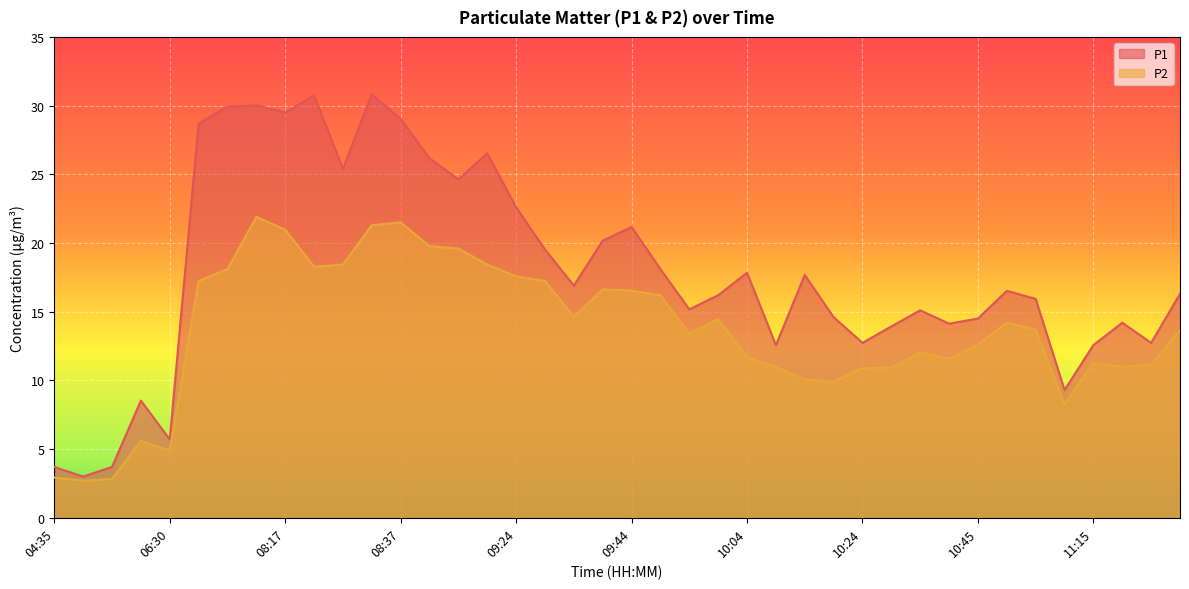

What is the difference between the P2 values at 04:35 and 08:27?

15.5